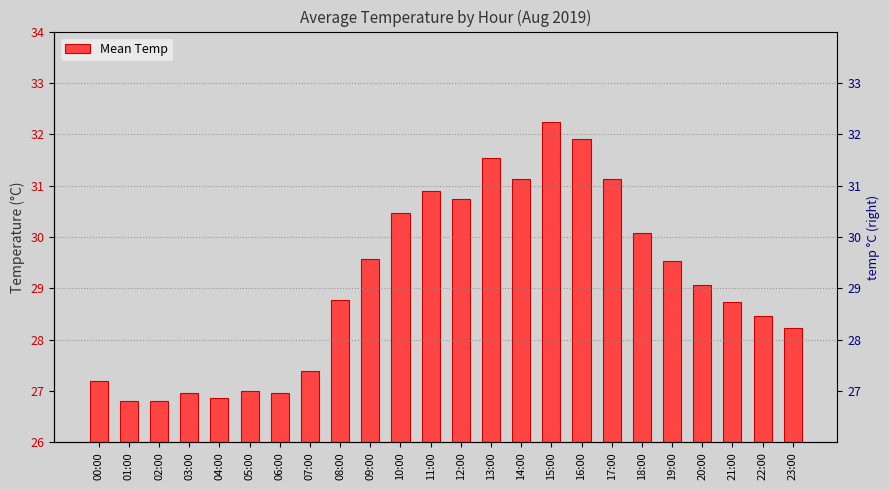

What is the approximate value at 17:00?

31.1